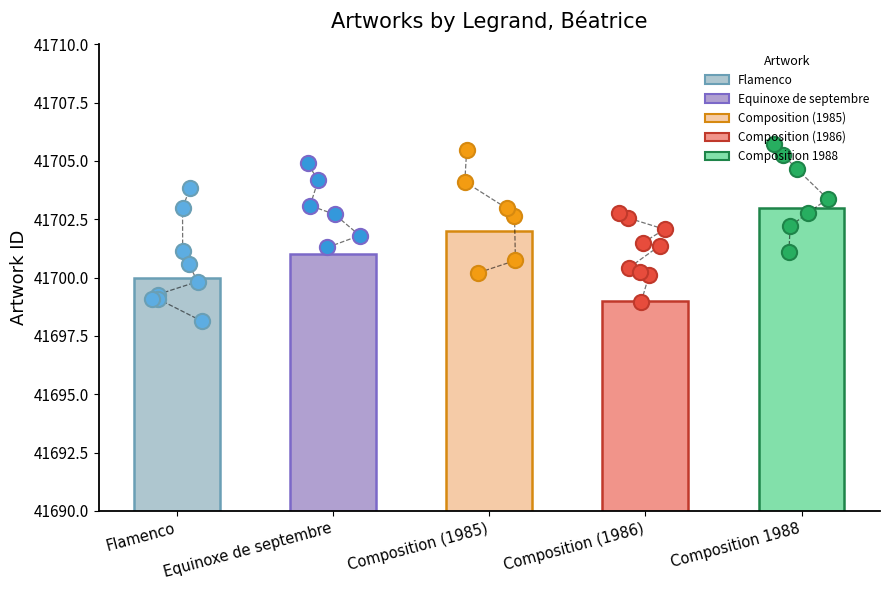

What is the ratio of the value at Flamenco to the value at Equinoxe de septembre?

1.0